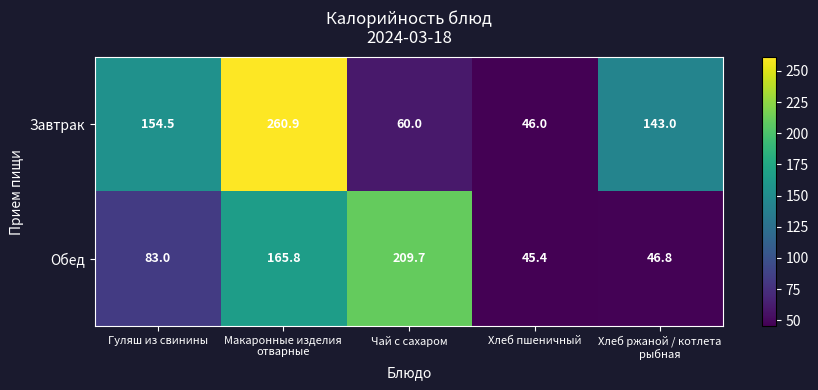

At which label is Завтрак closest to 153?

Гуляш из свинины